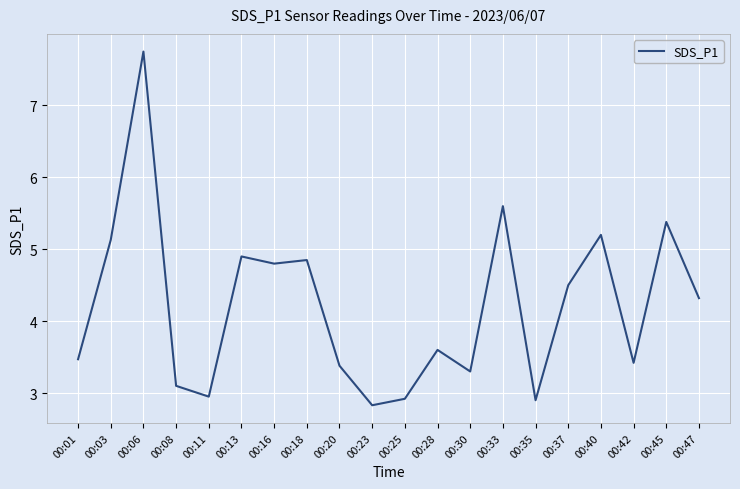

Where does the data first go above 4?

00:03